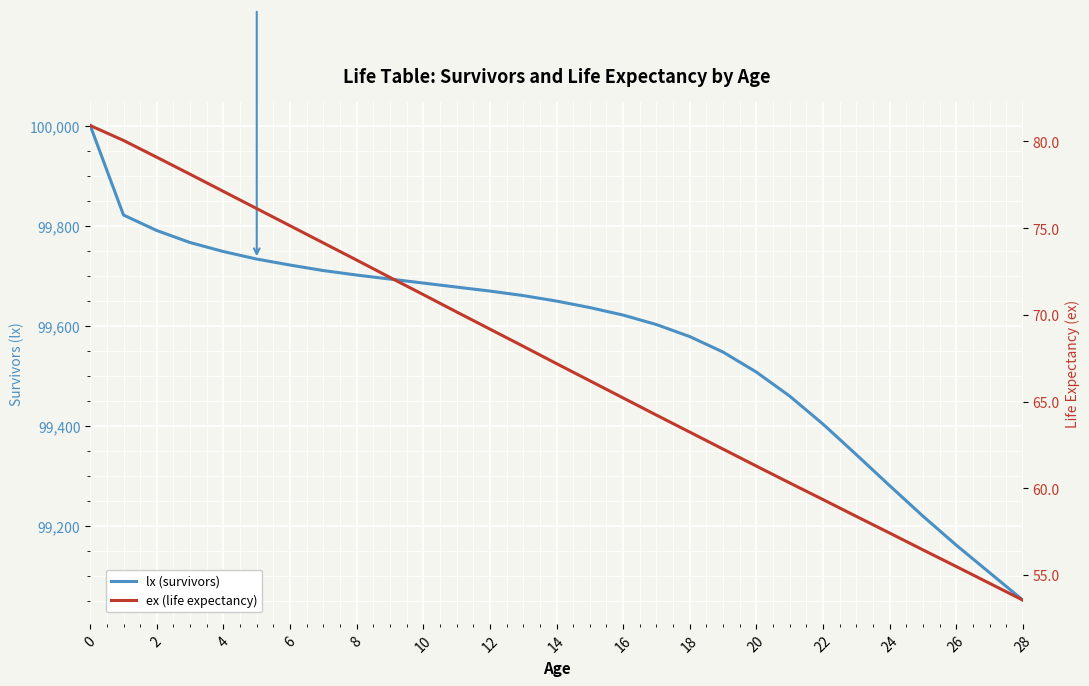

Is it true that lx (survivors) equals 99459.0 at 21?

True